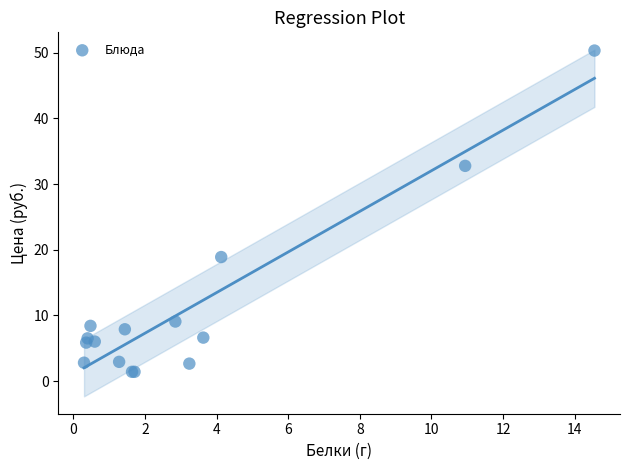

What Y value in the scatter plot is closest to 25?

18.9